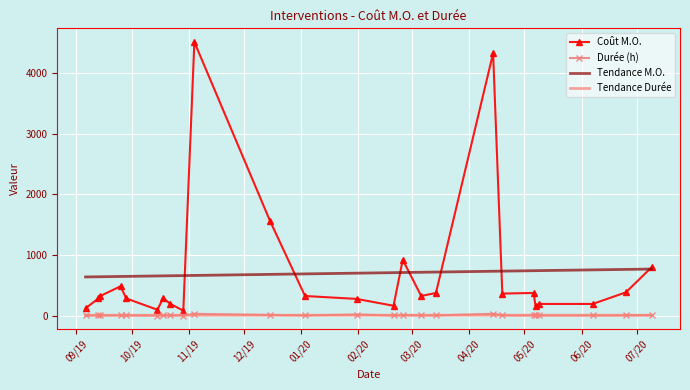

True or false: Tendance M.O. and Durée (h) intersect in this chart.

False